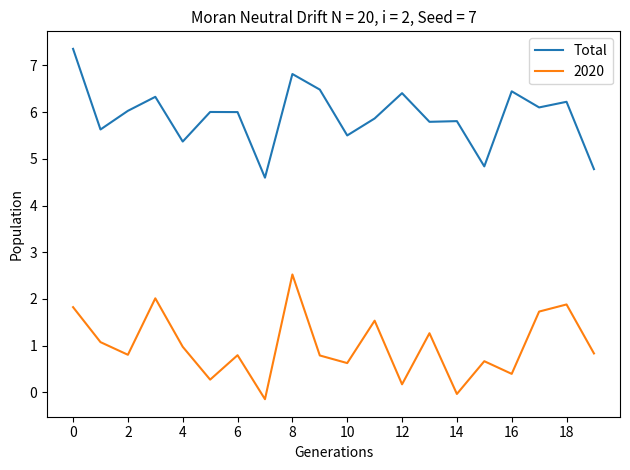

Which series has the largest total across all categories?

Total